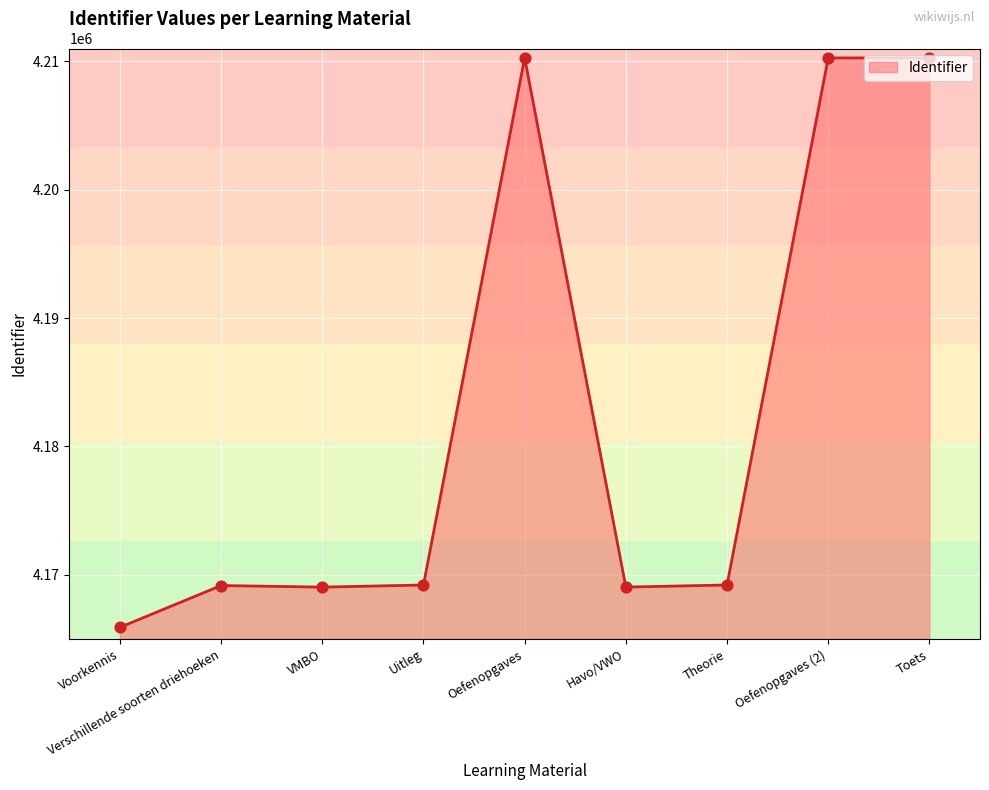

What is the change in value from Verschillende soorten driehoeken to Oefenopgaves?

+41111